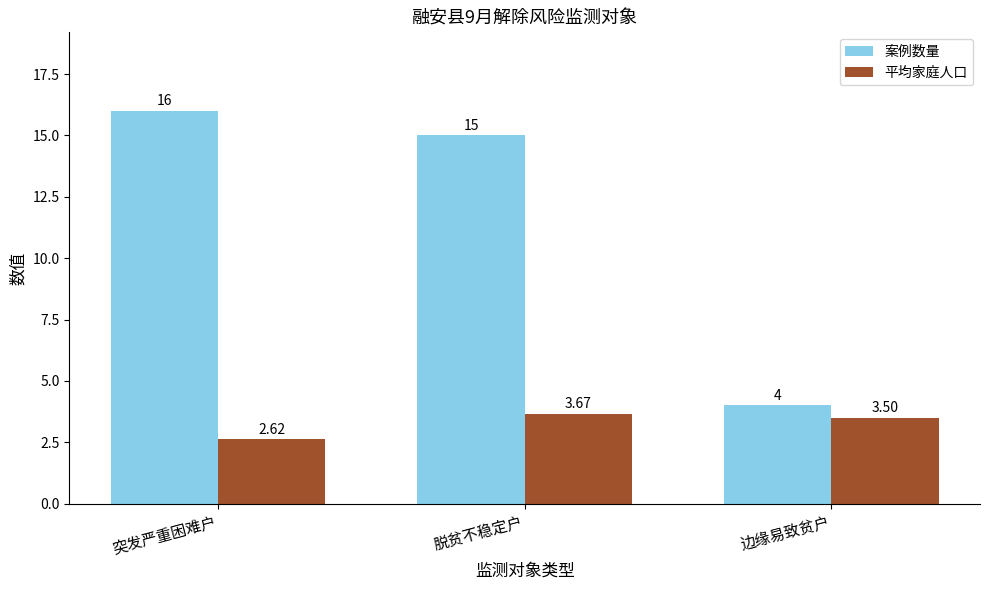

At which category is the sum across all series the highest?

脱贫不稳定户